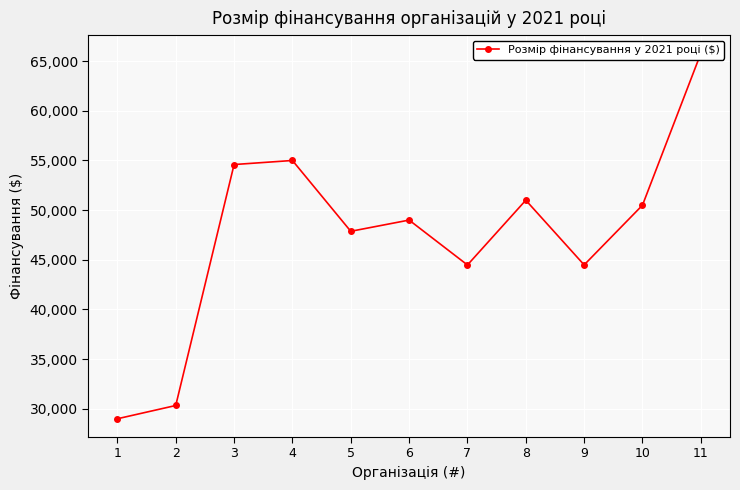

At which label does the data first exceed 49000?

3